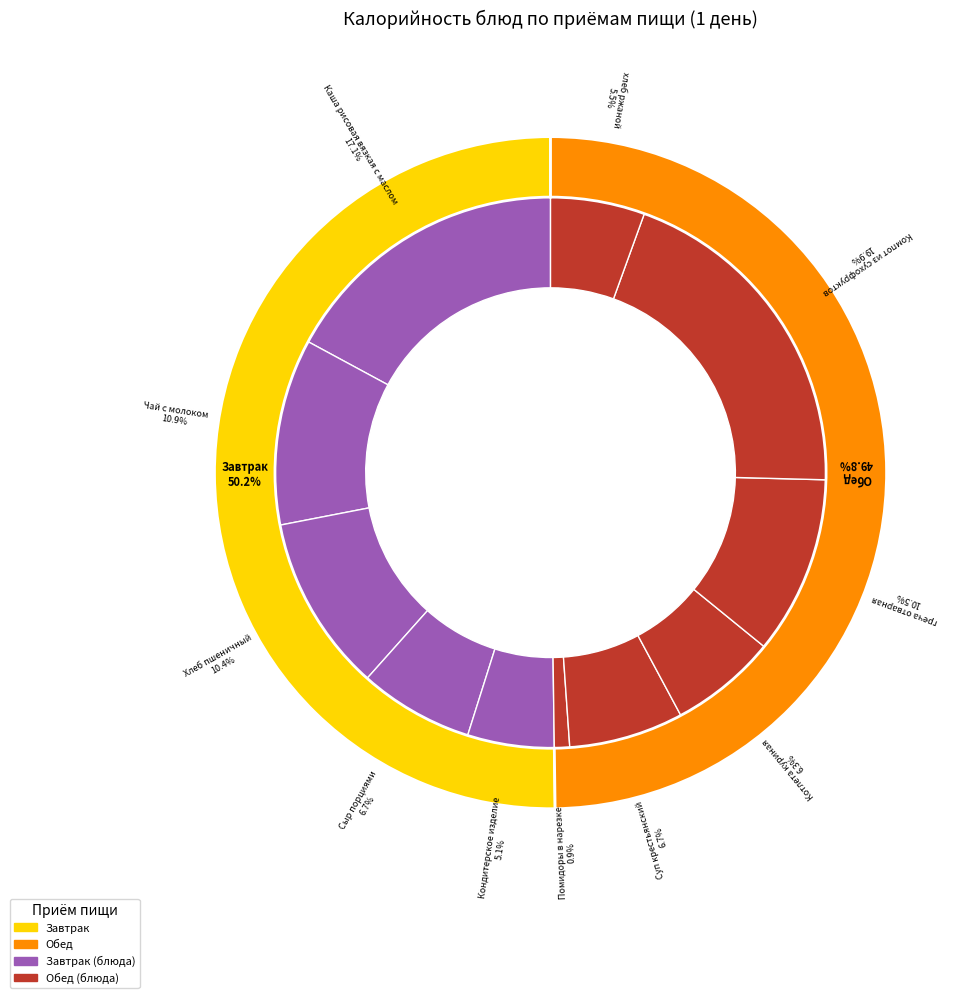

Which category has the smallest portion of the pie?

Помидоры в нарезке